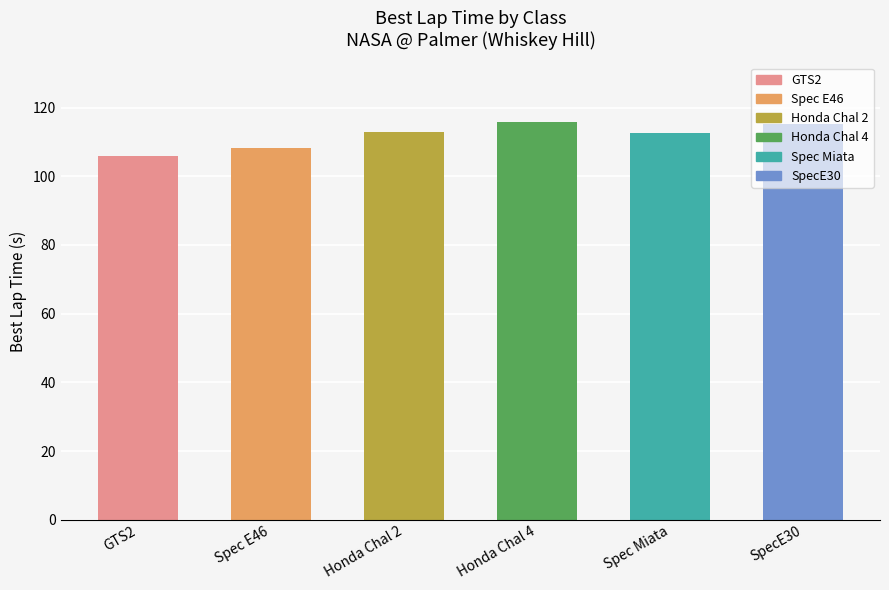

How many data points does each series have?

6